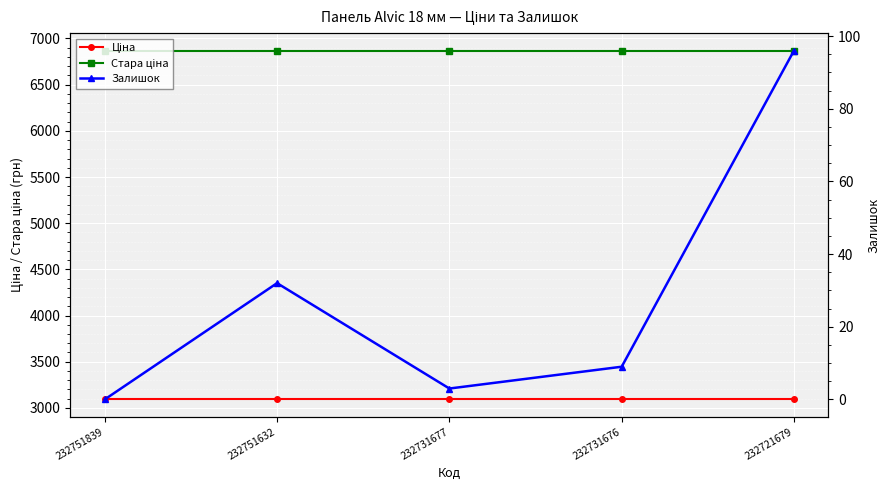

At which label does Залишок reach its peak?

232721679